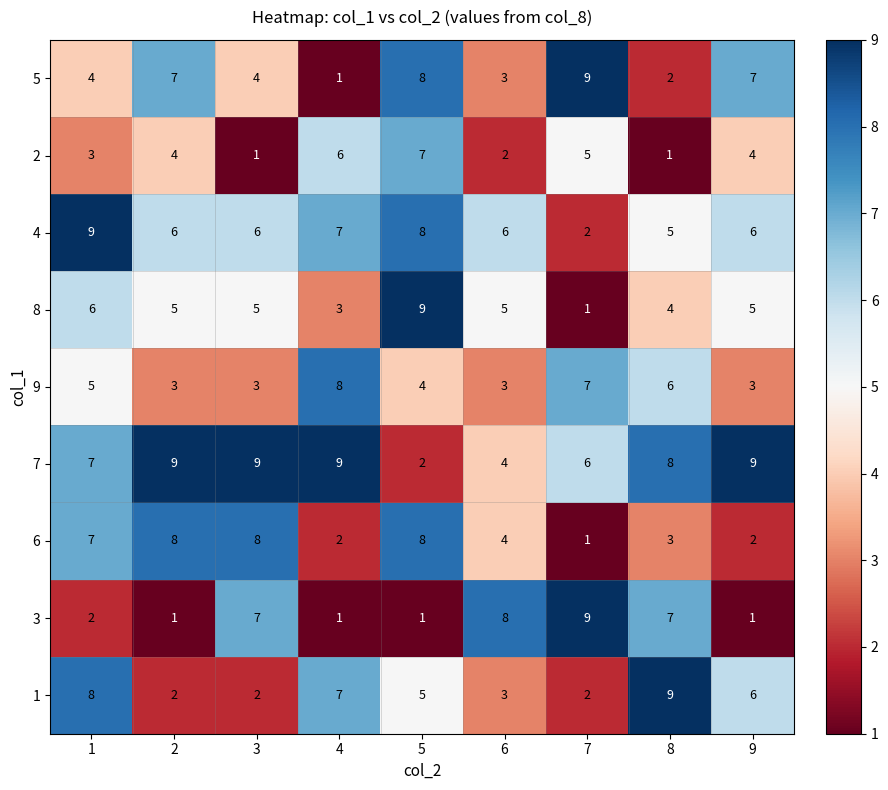

At which category is the sum across all series the highest?

5